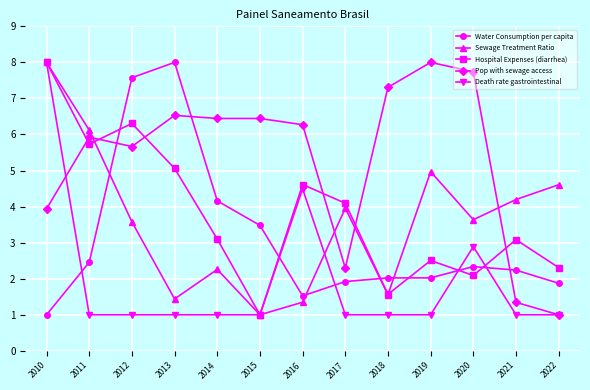

Reading right to left, what are all the values shown in this chart?

Water Consumption per capita: 1.9	2.2	2.3	2.0	2.0	1.9	1.5	3.5	4.2	8.0	7.6	2.5	1.0
Sewage Treatment Ratio: 4.6	4.2	3.6	5.0	1.6	4.0	1.3	1.0	2.3	1.4	3.6	6.1	8.0
Hospital Expenses (diarrhea): 2.3	3.1	2.1	2.5	1.6	4.1	4.6	1.0	3.1	5.1	6.3	5.7	8.0
Pop with sewage access: 1.0	1.3	7.7	8.0	7.3	2.3	6.3	6.4	6.4	6.5	5.7	5.9	3.9
Death rate gastrointestinal: 1.0	1.0	2.9	1.0	1.0	1.0	4.5	1.0	1.0	1.0	1.0	1.0	8.0